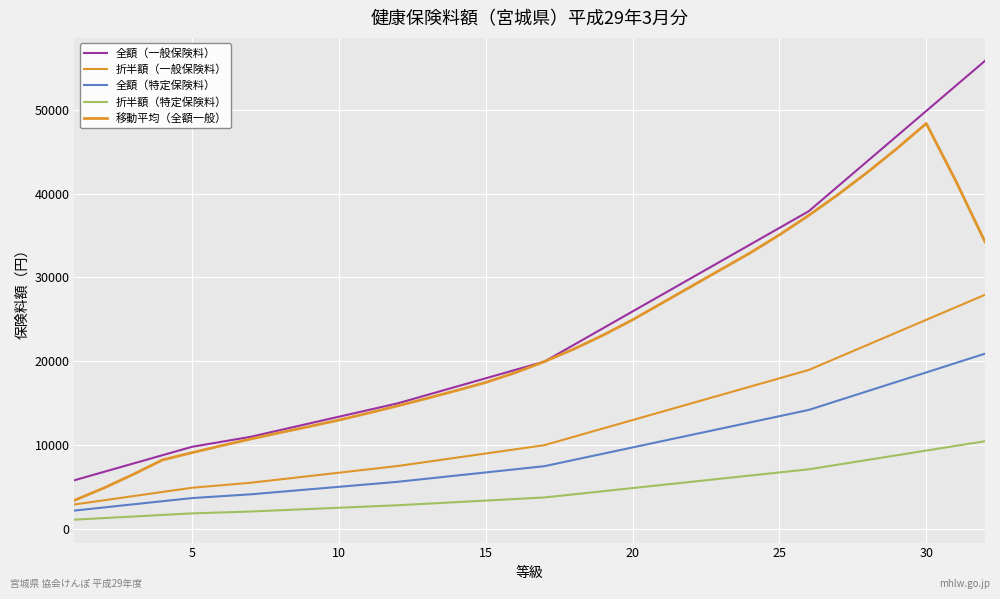

Which series has the widest spread of values?

全額（一般保険料）